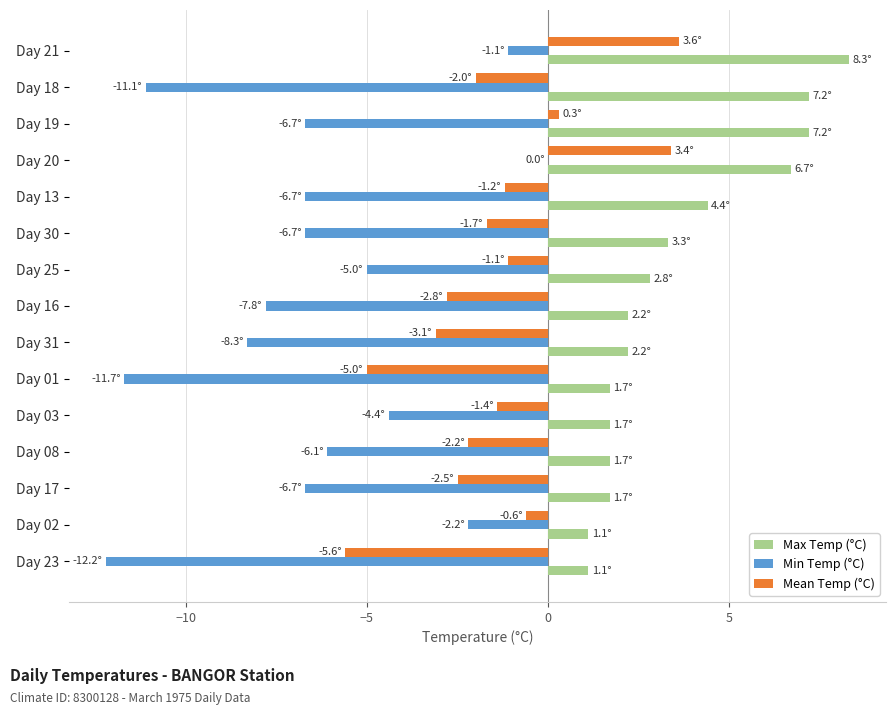

At which label is Max Temp (°C) closest to 4?

Day 13